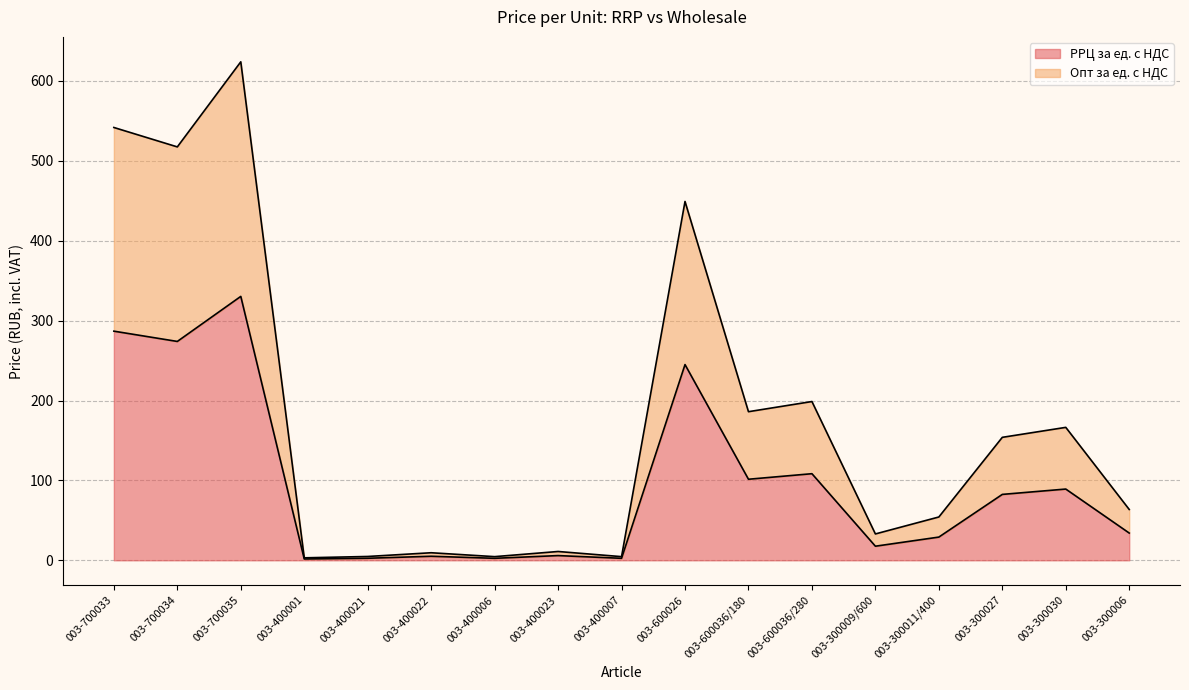

Rank the series by their average value, from lowest to highest.

РРЦ за ед. с НДС, Опт за ед. с НДС